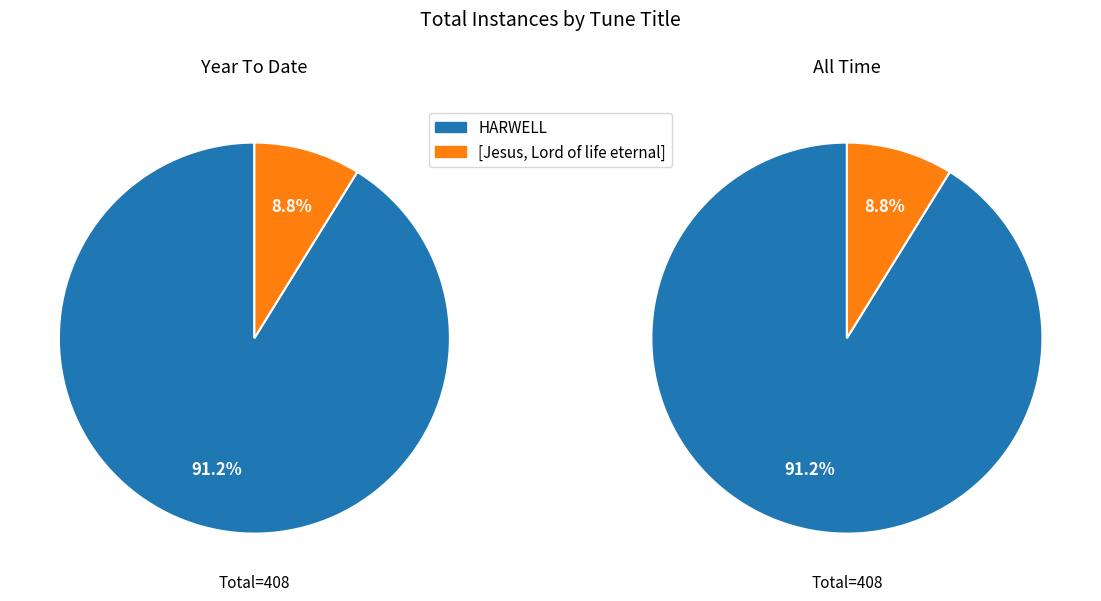

To the nearest percent, what percentage of the pie is HARWELL?

91%